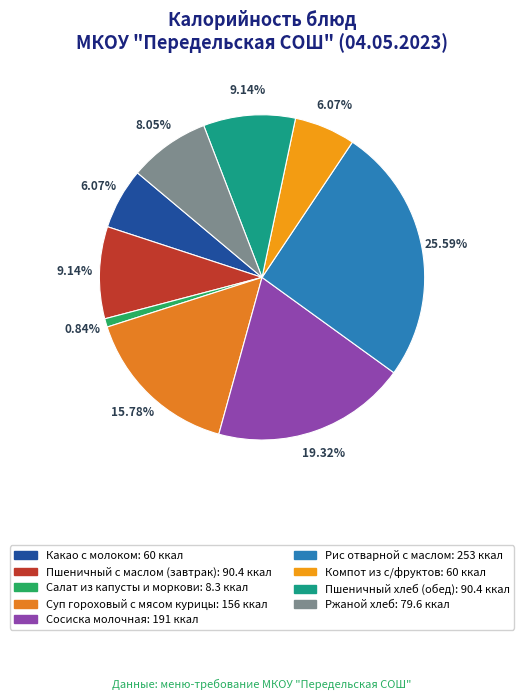

Rank the categories by value from highest to lowest.

Рис отварной с маслом, Сосиска молочная, Суп гороховый с мясом курицы, Пшеничный с маслом (завтрак), Пшеничный хлеб (обед), Ржаной хлеб, Какао с молоком, Компот из с/фруктов, Салат из капусты и моркови